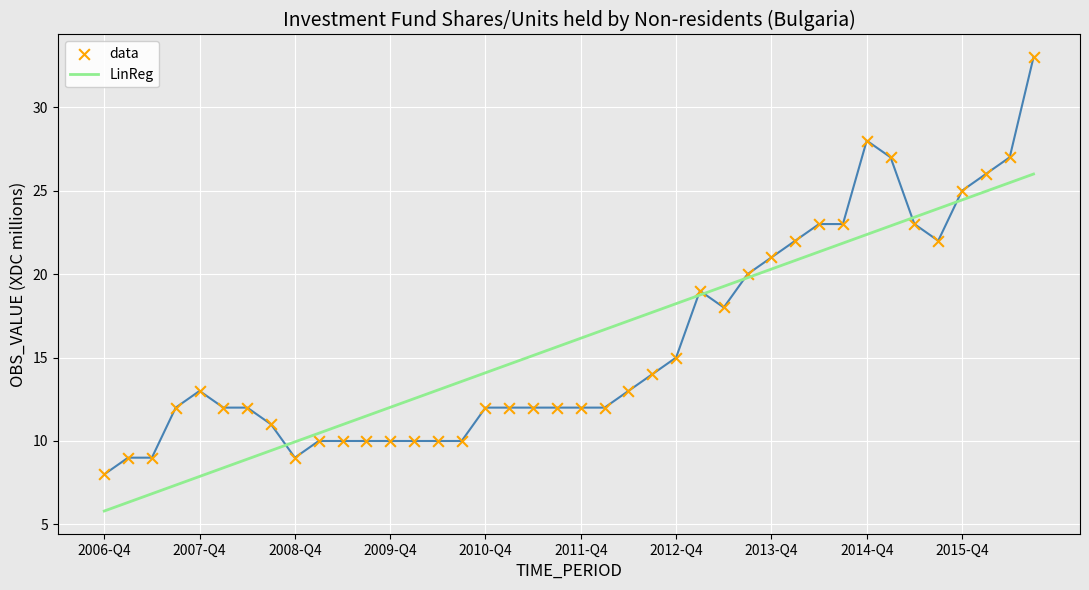

What is the smallest value displayed?

5.8